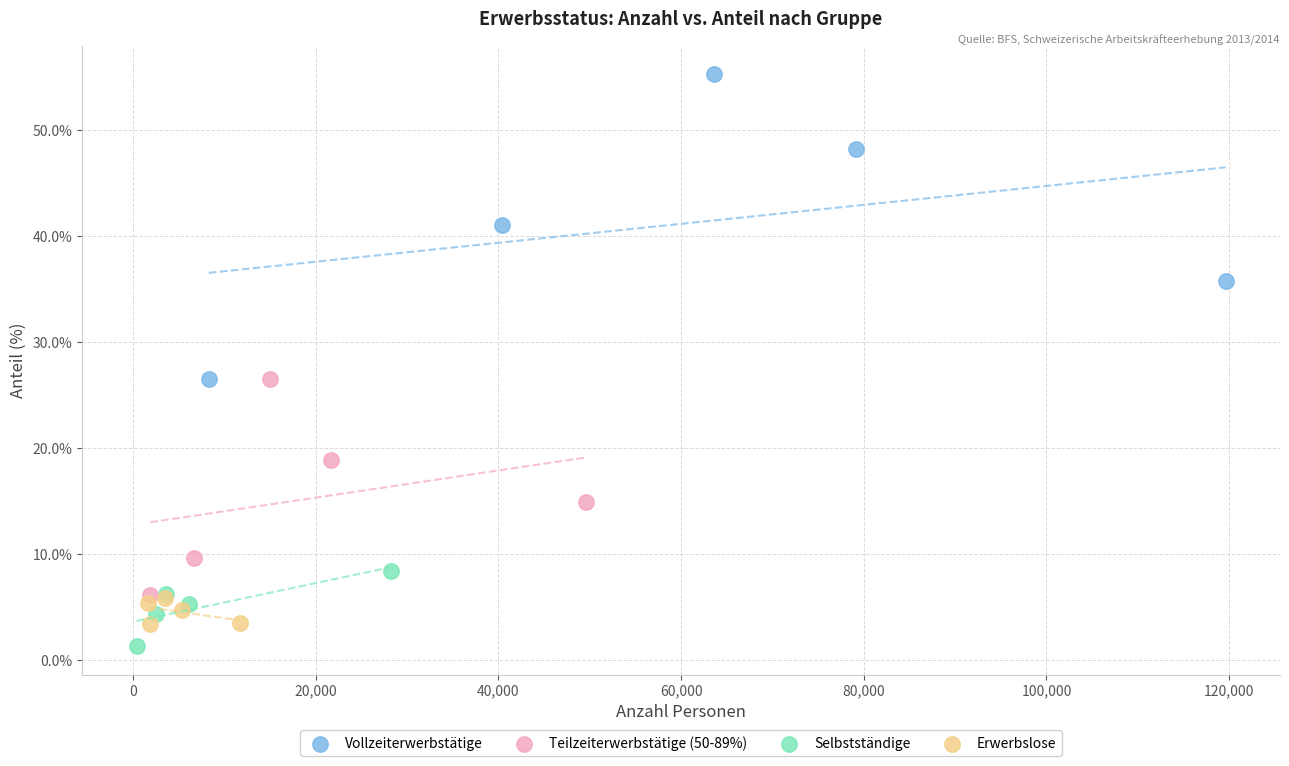

Which series has the largest Y range (max minus min)?

Vollzeiterwerbstätige